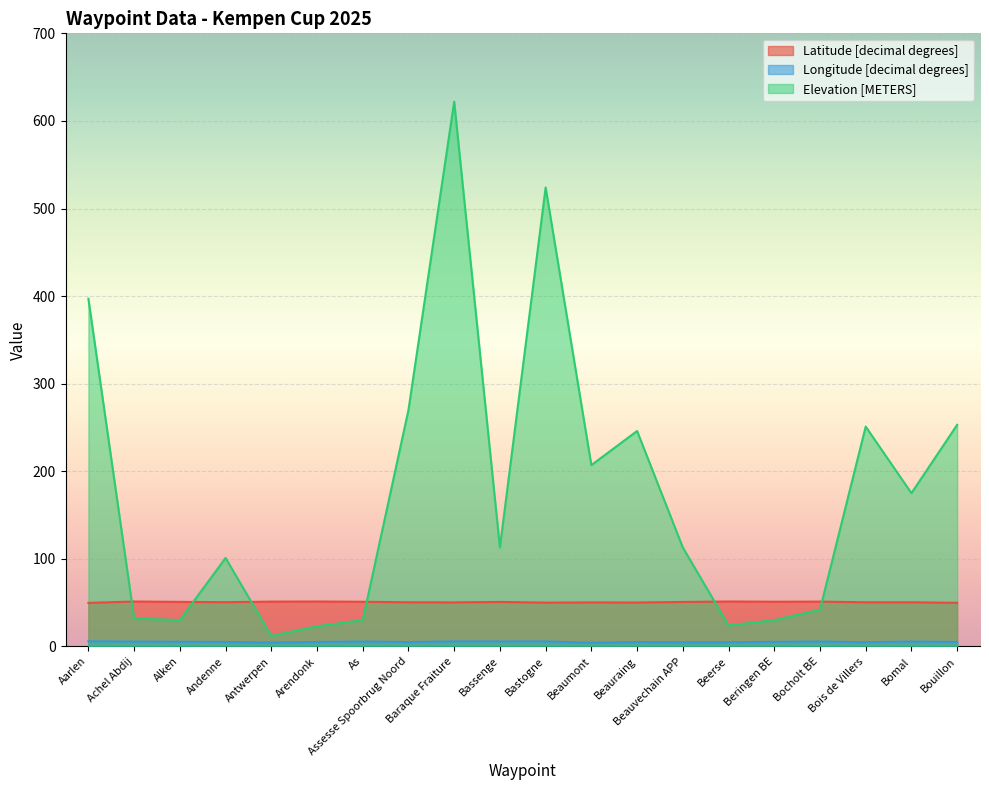

Between which two adjacent categories do Elevation [METERS] and Latitude [decimal degrees] first intersect?

Aarlen and Achel Abdij